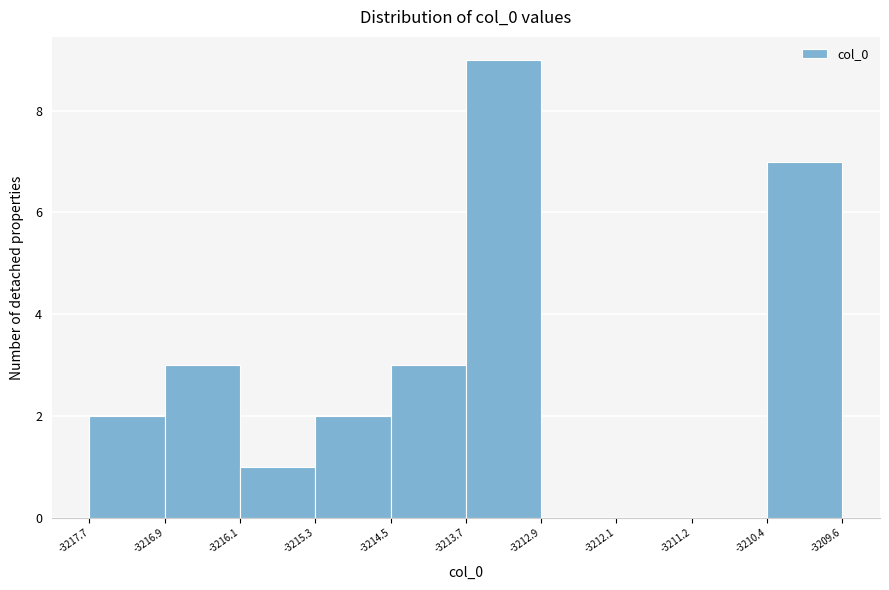

Reading left to right, list every bar in this chart as the range it spans on the x-axis followed by its height. The values are not printed on the chart, so give them approximately, as read against the axis.

-3217.7 to -3216.9: 2
-3216.9 to -3216.1: 3
-3216.1 to -3215.3: 1
-3215.3 to -3214.5: 2
-3214.5 to -3213.7: 3
-3213.7 to -3212.9: 9
-3212.9 to -3212.1: 0
-3212.1 to -3211.2: 0
-3211.2 to -3210.4: 0
-3210.4 to -3209.6: 7